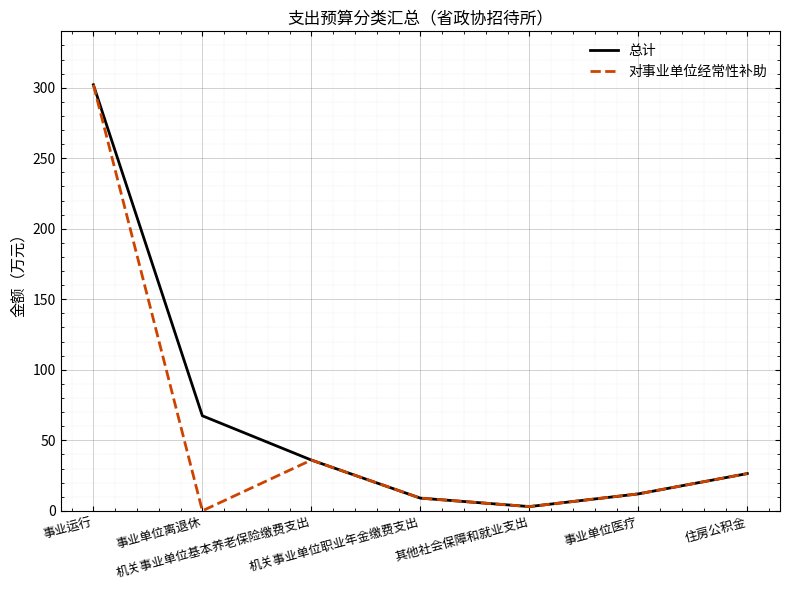

Is the value of 总计 at 其他社会保障和就业支出 greater than the value of 对事业单位经常性补助 at 住房公积金?

No